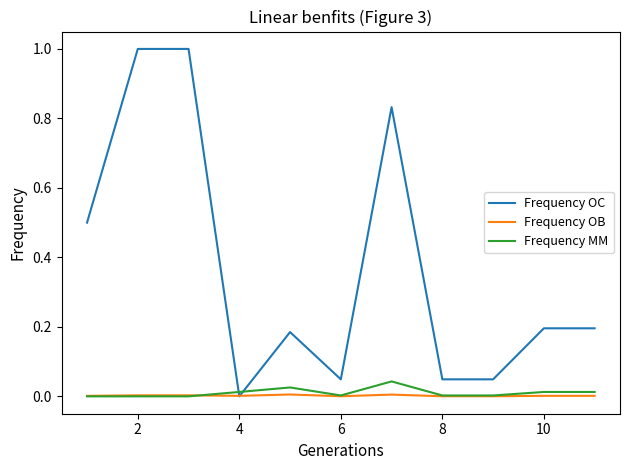

Which series has the largest total across all categories?

Frequency OC